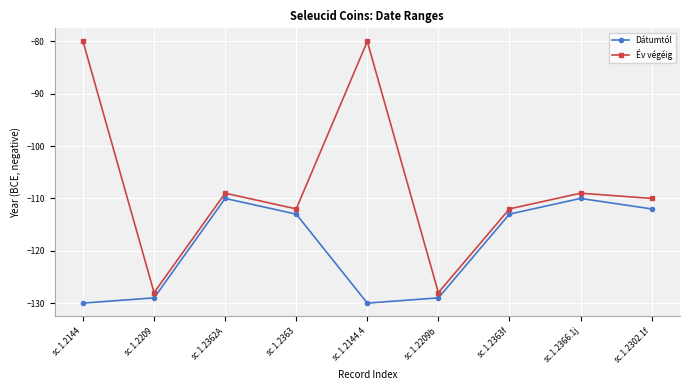

Is it true that Dátumtól equals -170 at sc.1.2302.1f?

False